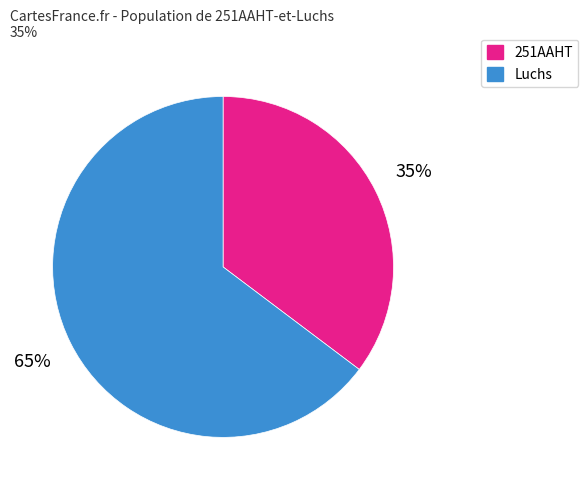

Is there a majority slice in this chart?

Yes